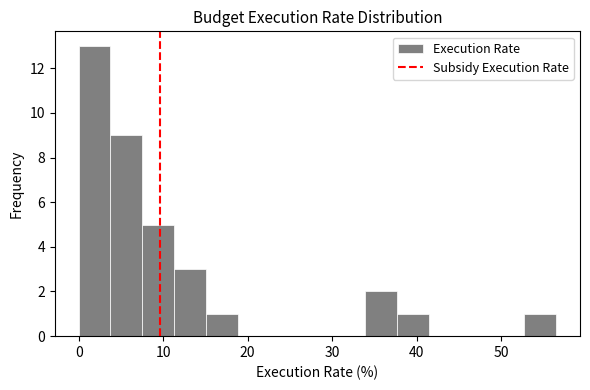

Around what value on the x-axis is the tallest bar? Give the approximate position of its centre, as read against the axis.

2